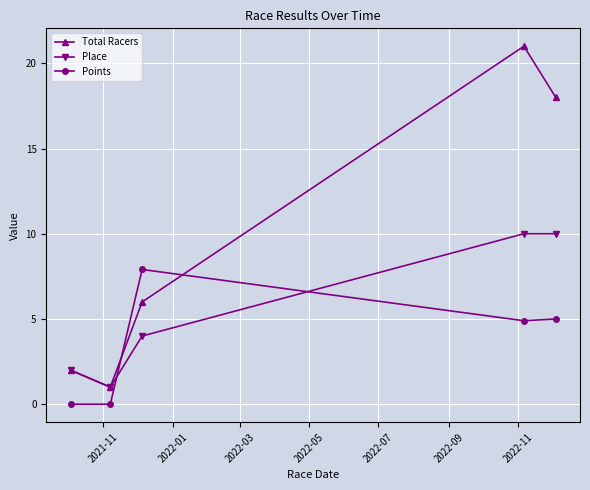

What is the maximum value for Points?

7.9